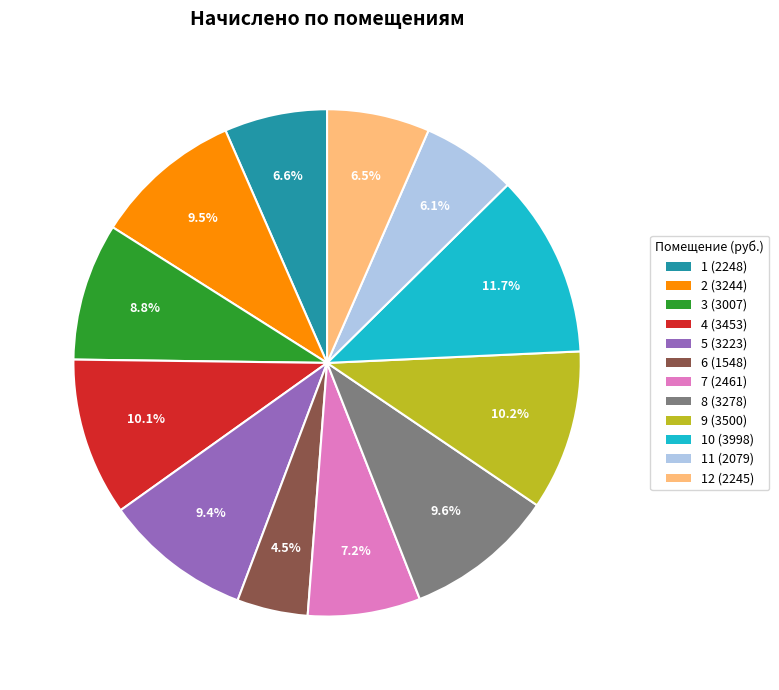

Count the number of slices in the pie.

12